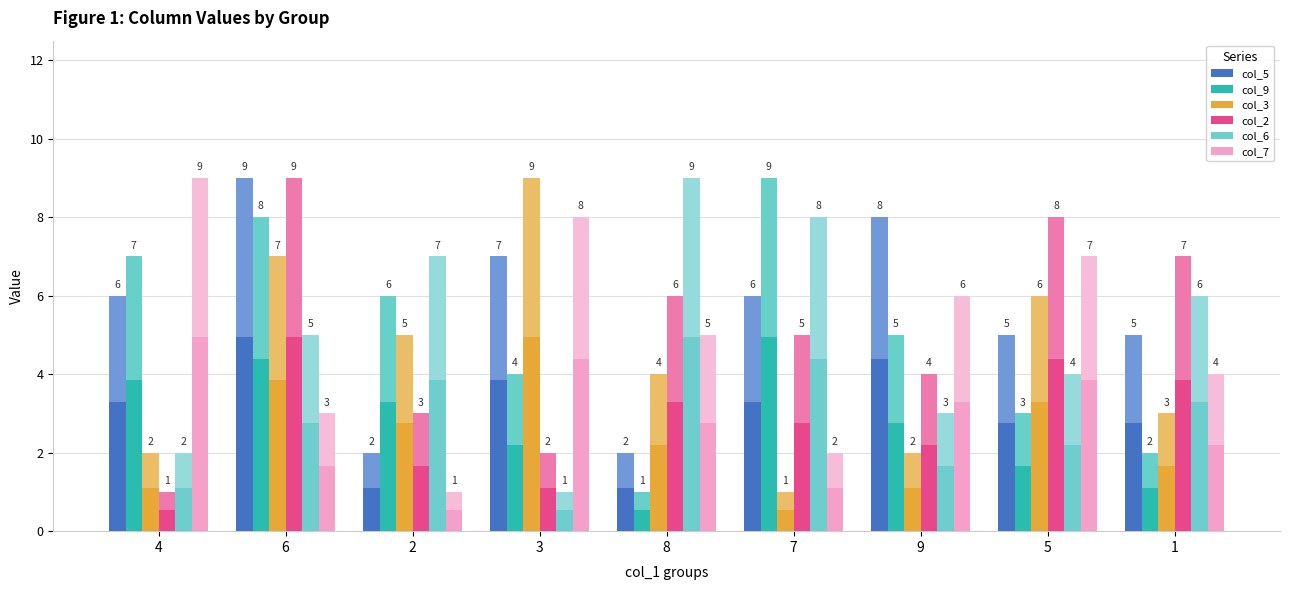

At which label is col_3 closest to 5?

2